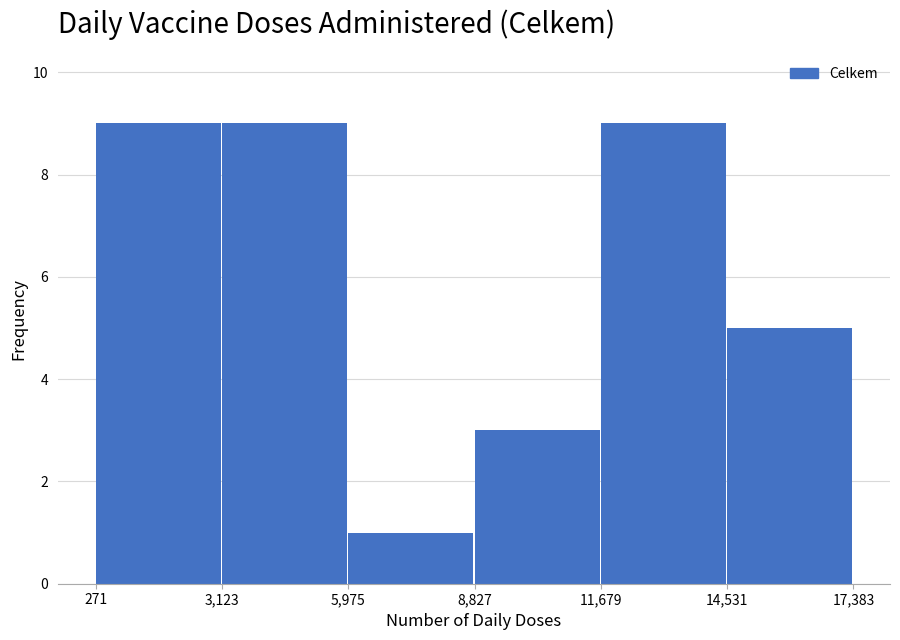

What is the height of the bar covering 3,123 to 5,975 on the x-axis? The values are not printed on the chart, so give them approximately, as read against the axis.

9